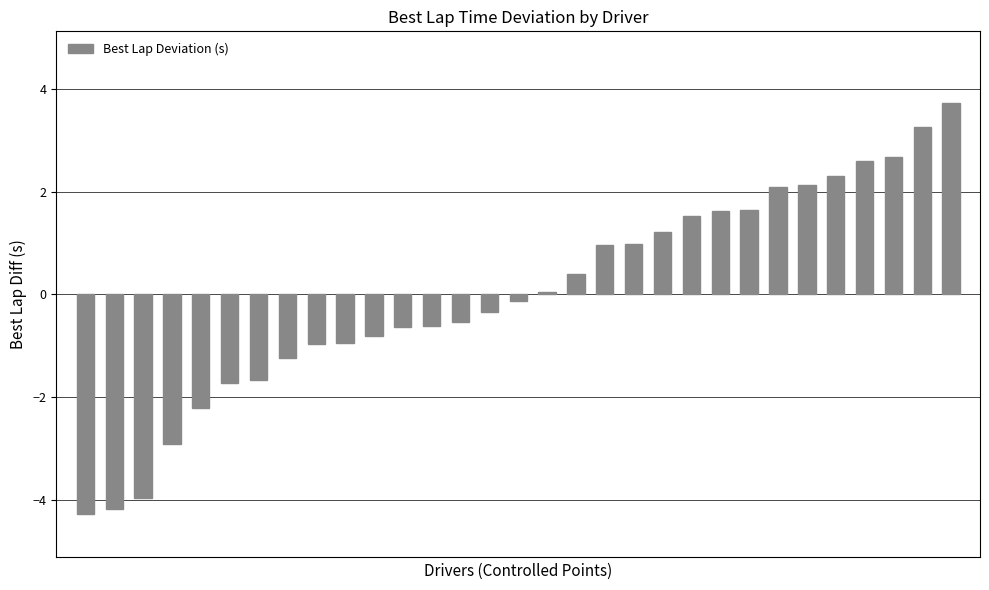

What is the value of the 31st bar from the left?

3.7